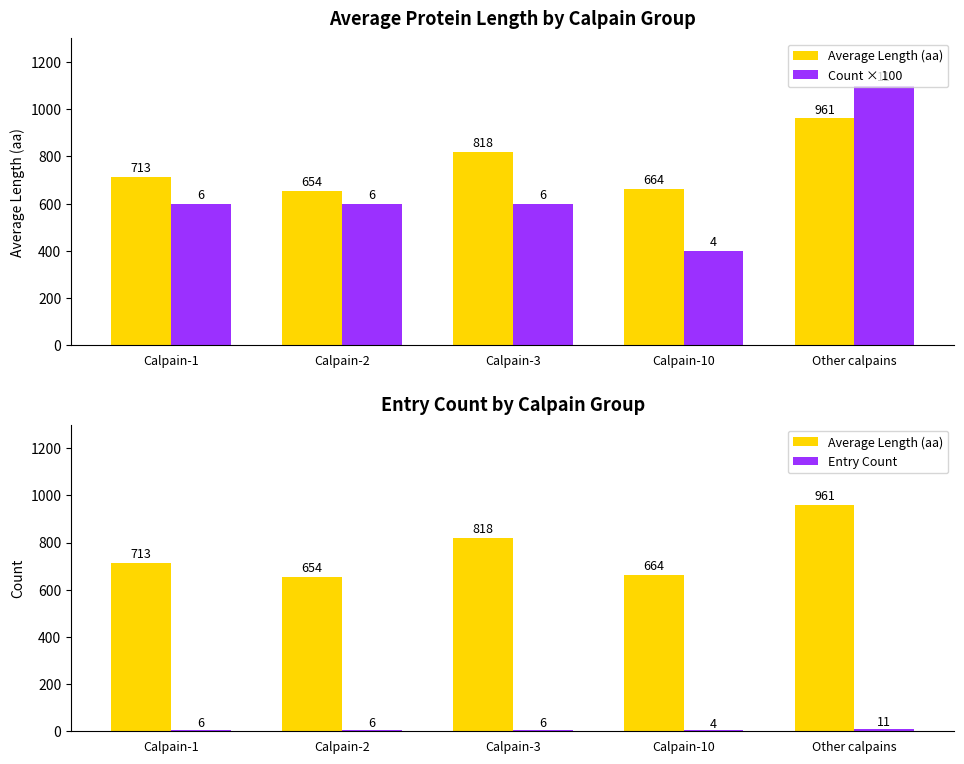

Is it true that Entry Count equals 6 at Calpain-2?

True